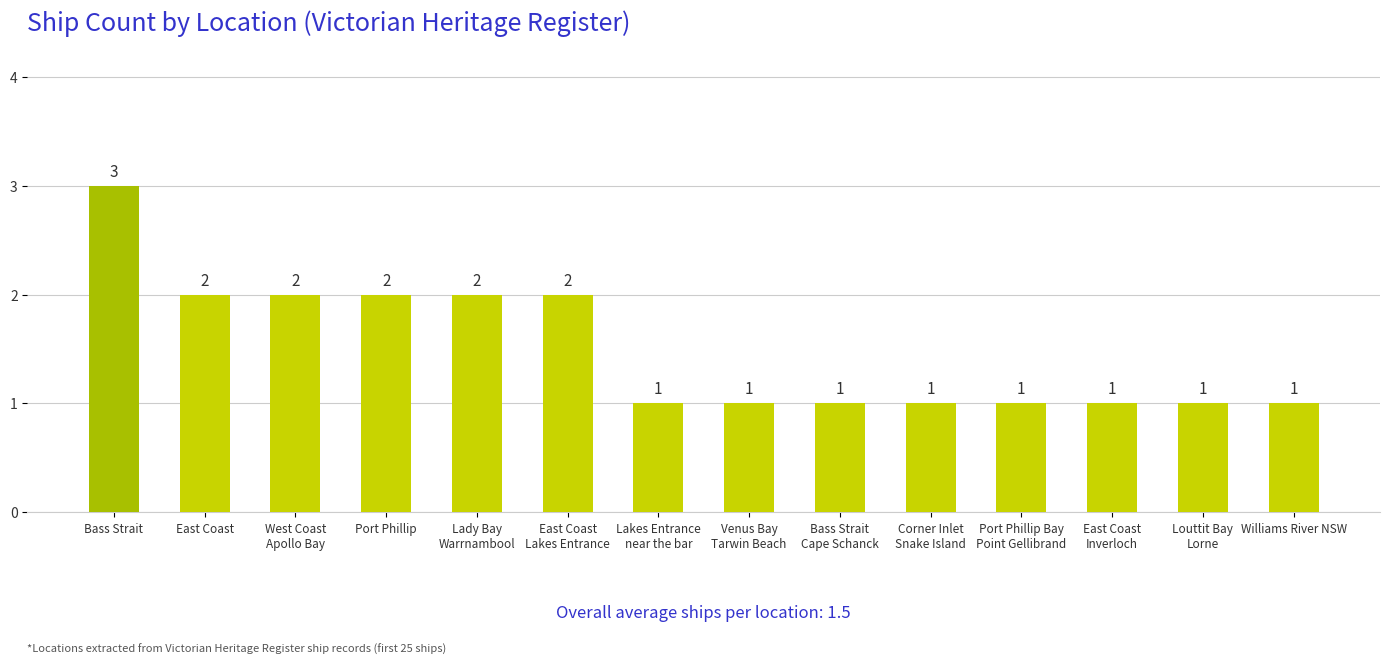

Reading left to right, what are all the values shown in this chart?

3	2	2	2	2	2	1	1	1	1	1	1	1	1